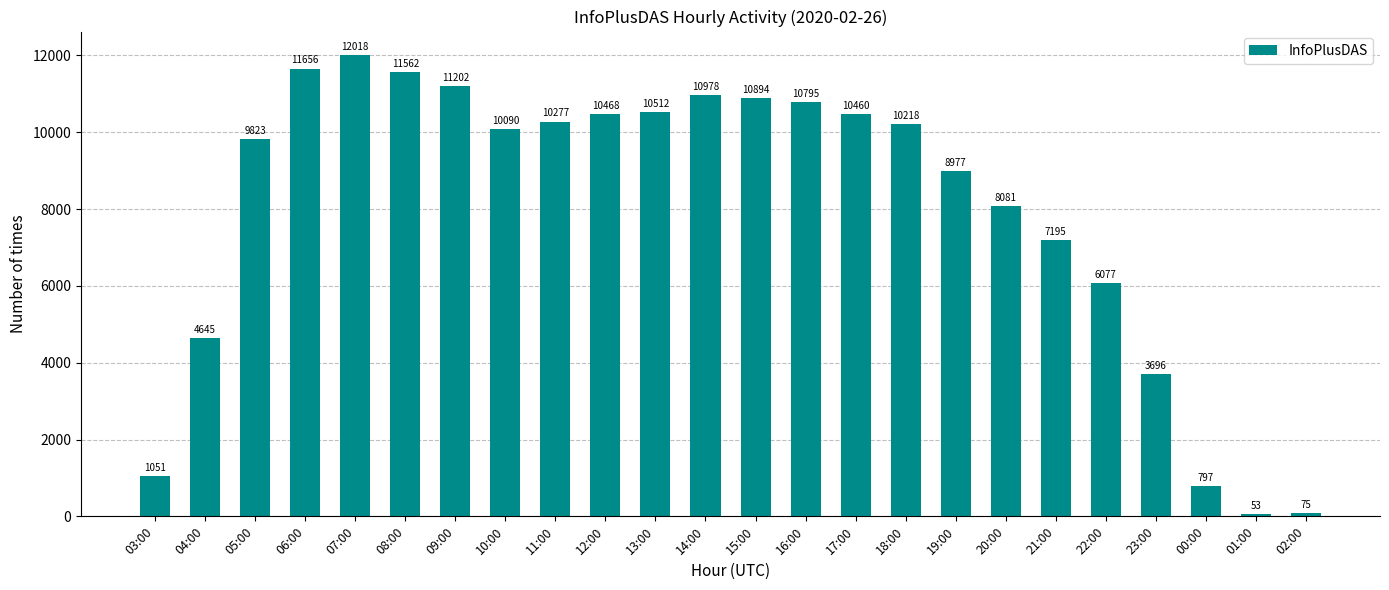

What value does the data have at 17:00?

10460